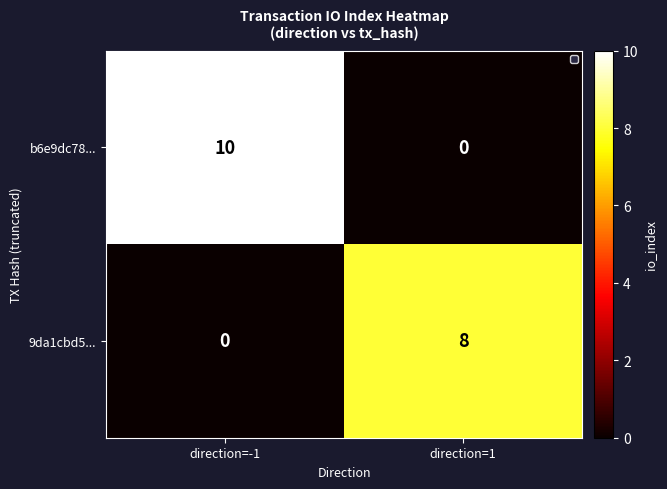

The b6e9dc78... series shows 5 at direction=1. True or false?

False